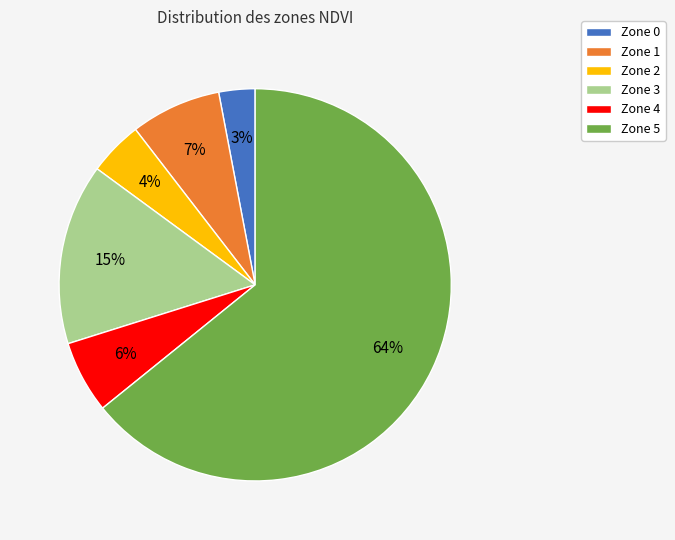

To the nearest percent, what is the combined percentage of Zone 4 and Zone 3?

21%